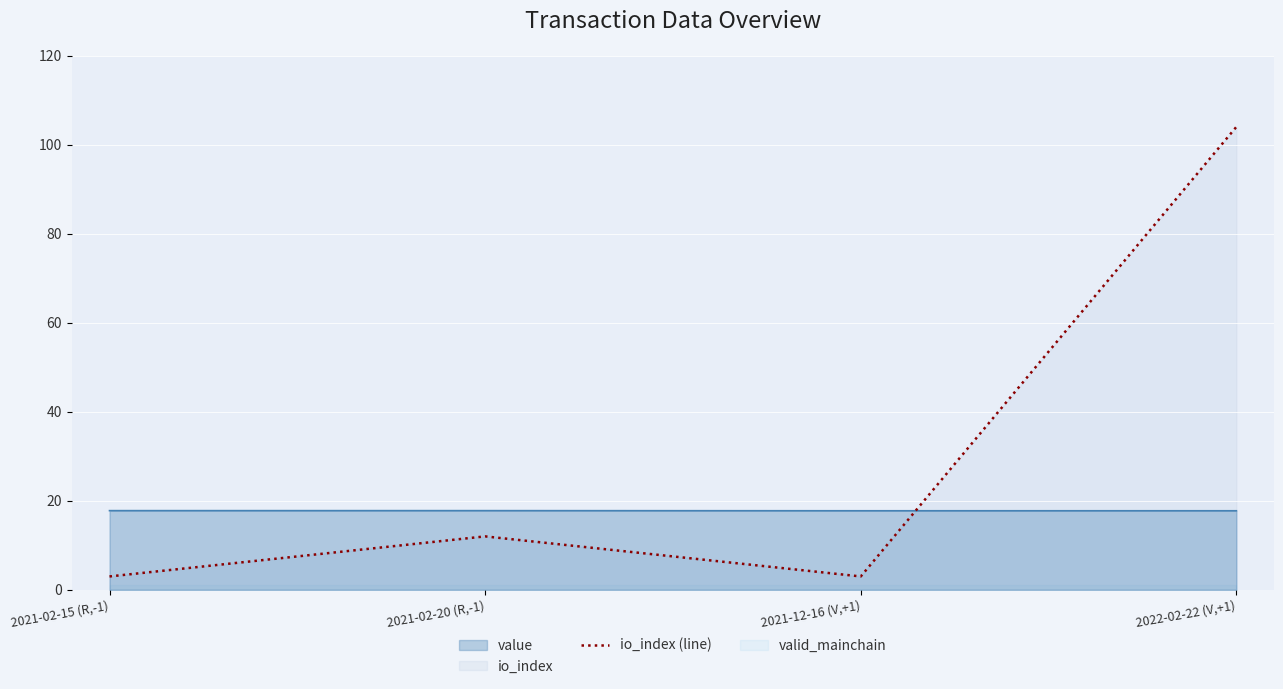

How many interior local peaks (higher than both neighbors) does the data have?

1